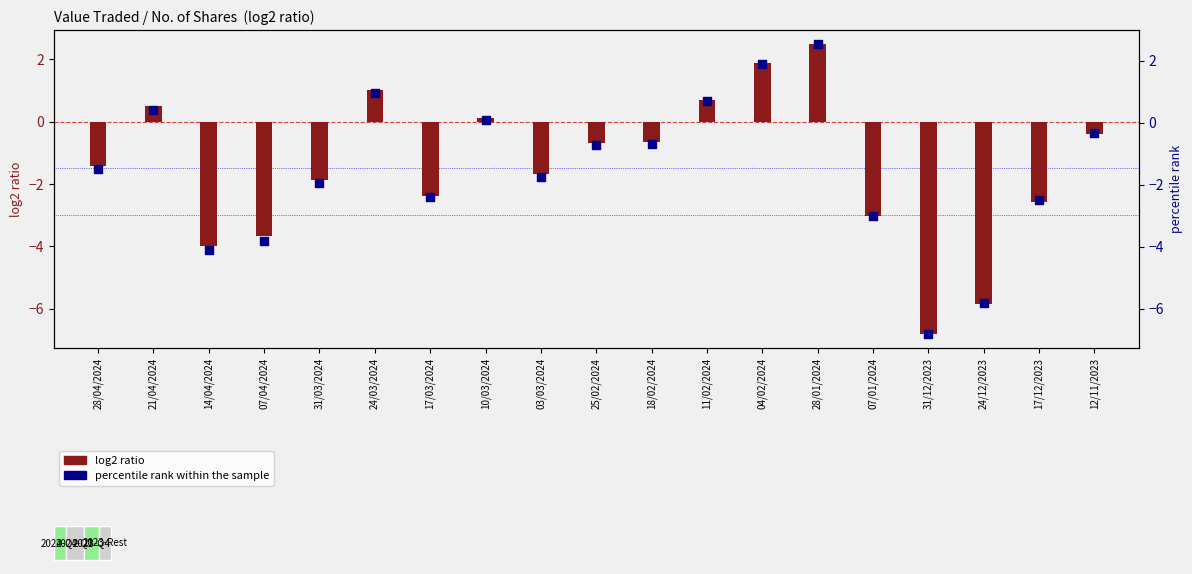

What is the total value across all series at 25/02/2024?

-1.4